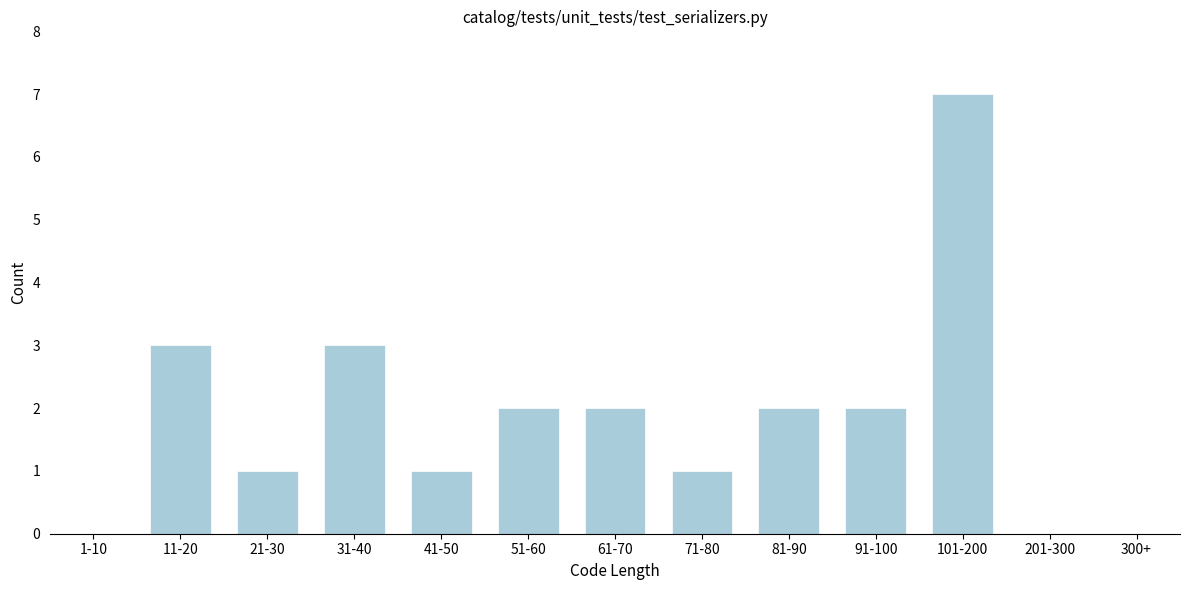

Reading right to left, what are all the values shown in this chart?

300+=0	201-300=0	101-200=7	91-100=2	81-90=2	71-80=1	61-70=2	51-60=2	41-50=1	31-40=3	21-30=1	11-20=3	1-10=0